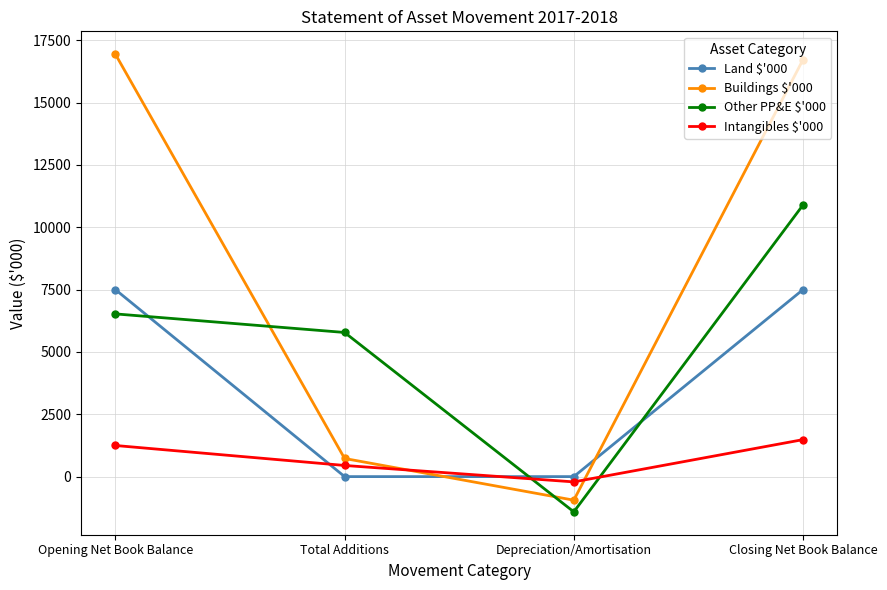

Where does the Buildings $'000 series first go above 16723?

Opening Net Book Balance